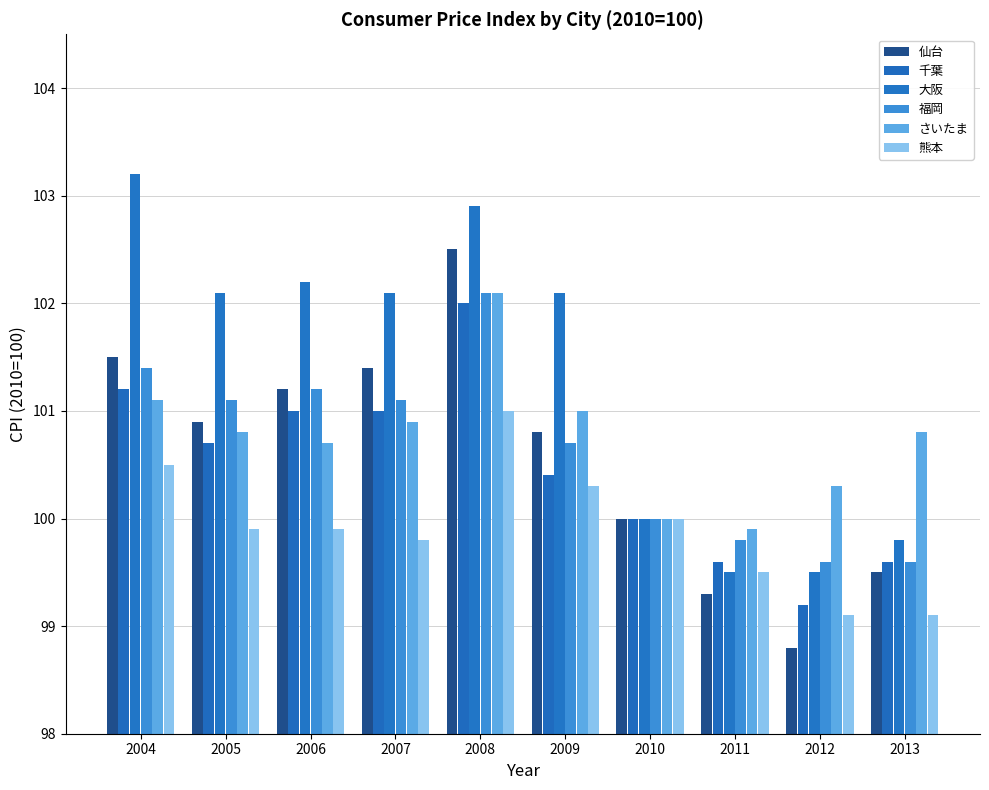

Which series has the largest range (max minus min)?

仙台